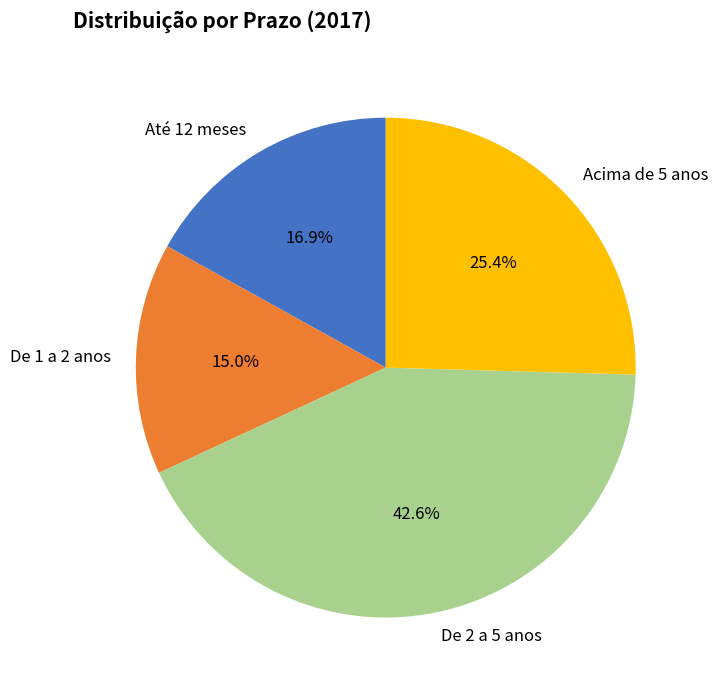

Is there any slice that represents more than half of the pie?

No